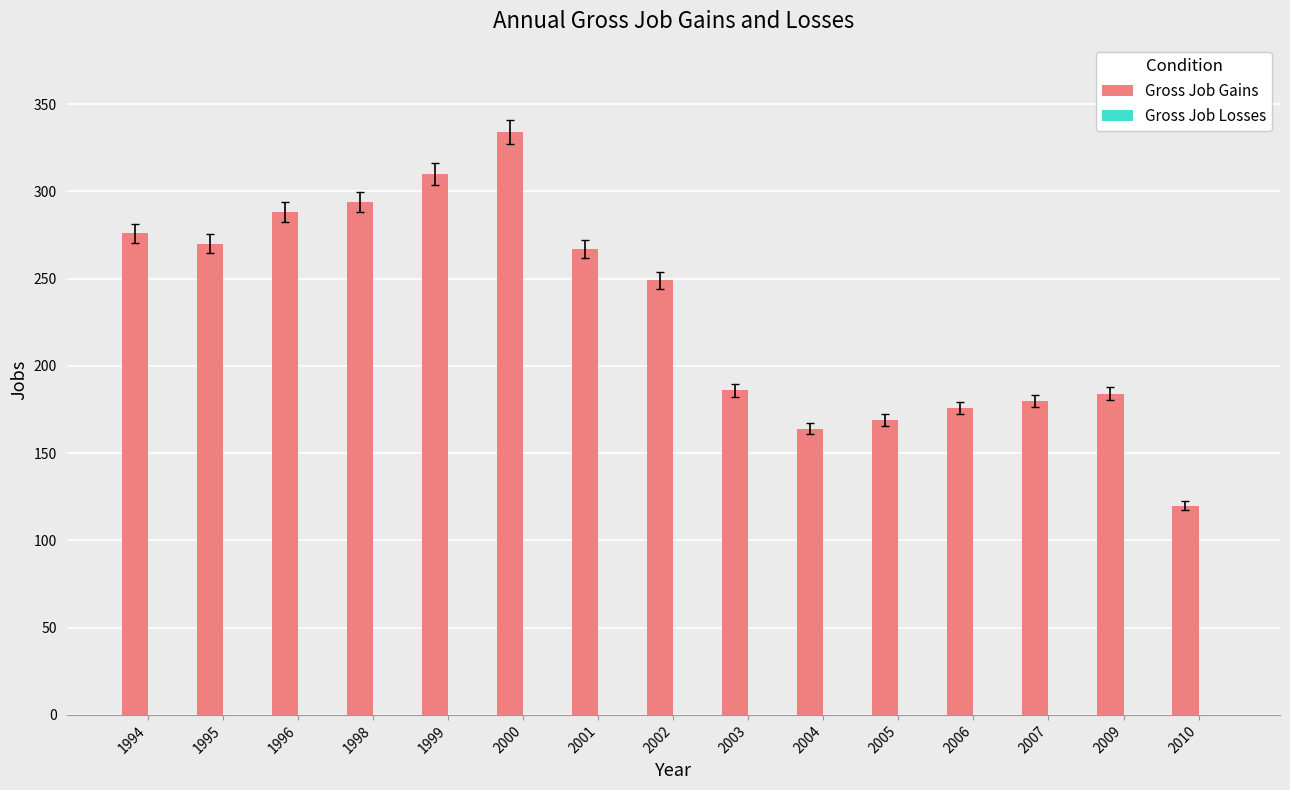

The value at 2003 is 52. True or false?

False